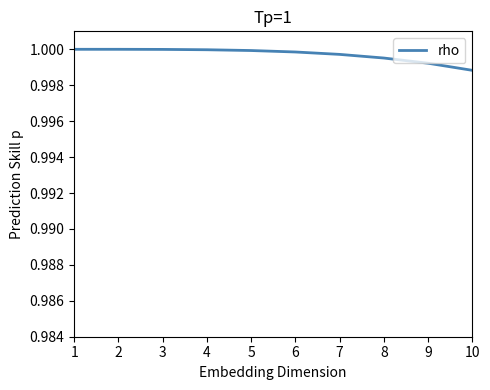

True or false: there are more than 2 points higher than both neighbors.

False